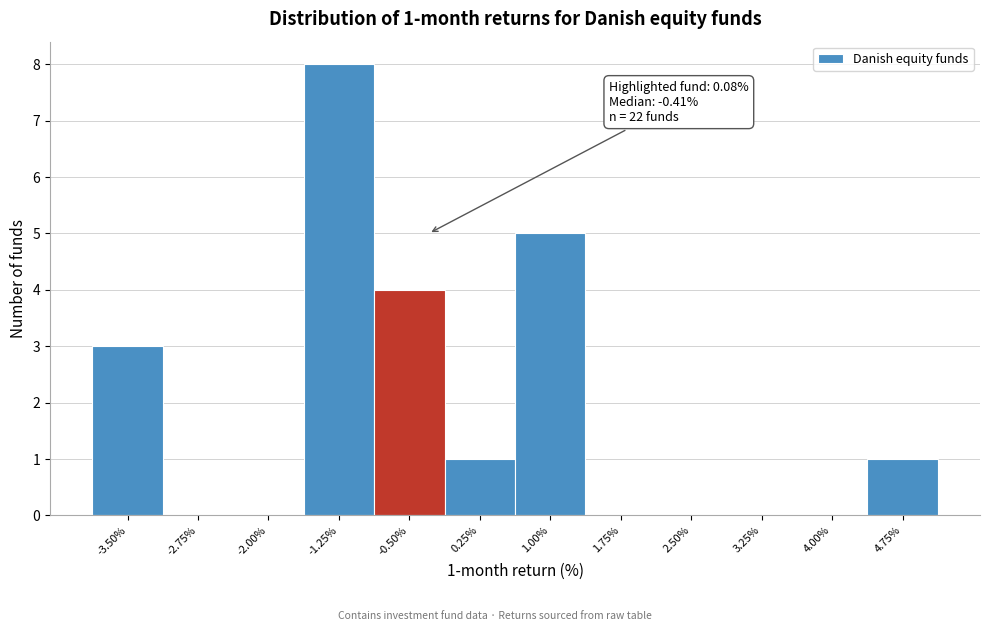

Reading right to left, transcribe all the data shown in this chart.

4.75%=1	4.00%=0	3.25%=0	2.50%=0	1.75%=0	1.00%=5	0.25%=1	-0.50%=4	-1.25%=8	-2.00%=0	-2.75%=0	-3.50%=3